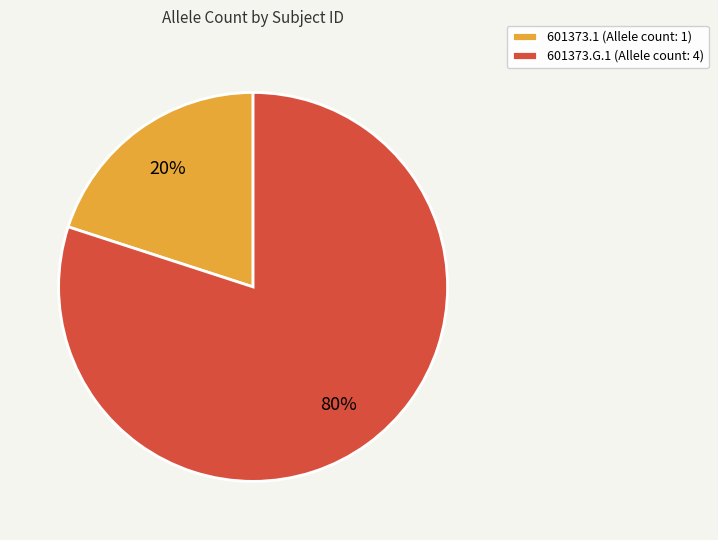

What is the largest slice in the pie chart?

601373.G.1